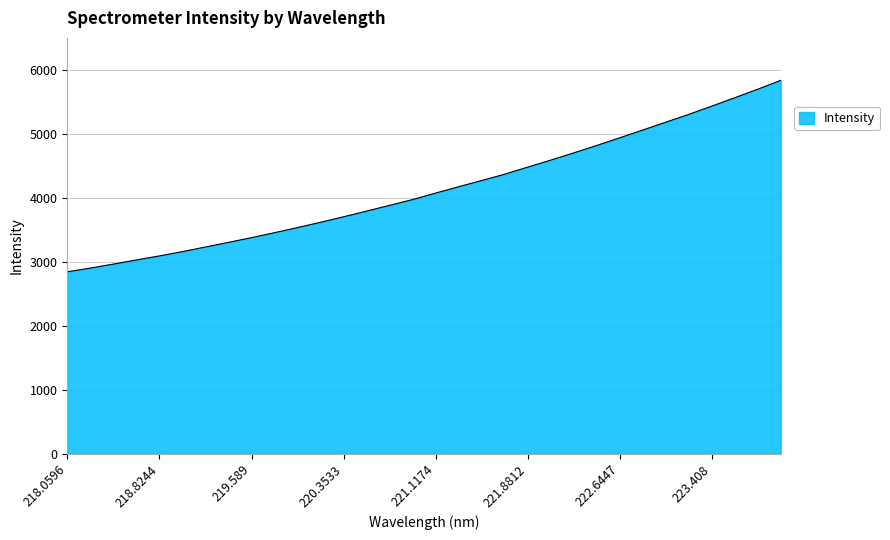

What is the difference between the maximum and minimum values?

2991.8